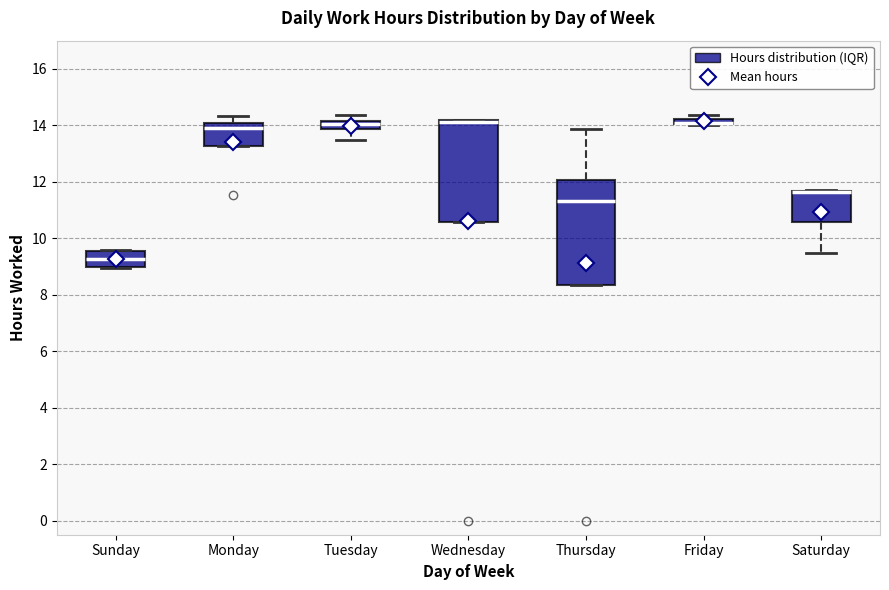

Where is the lower edge of the box for Saturday on the y-axis? The values are not printed on the chart, so give them approximately, as read against the axis.

10.6